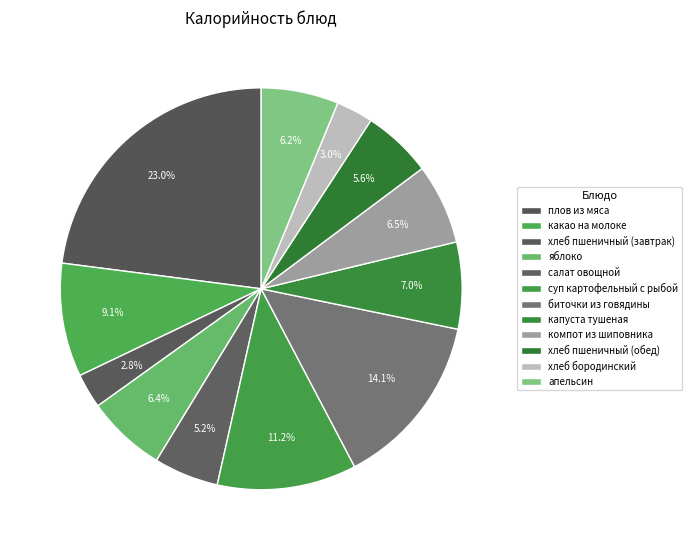

Which slice is the smallest?

хлеб пшеничный (завтрак)